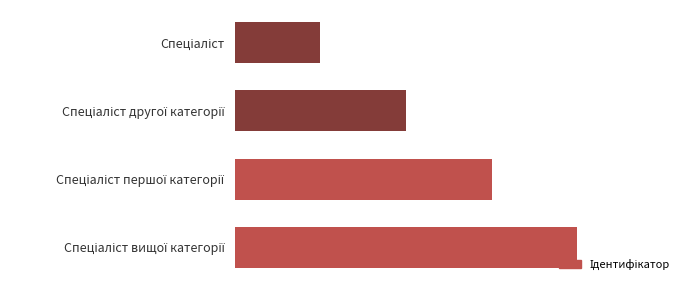

Are the bars horizontal?

Yes